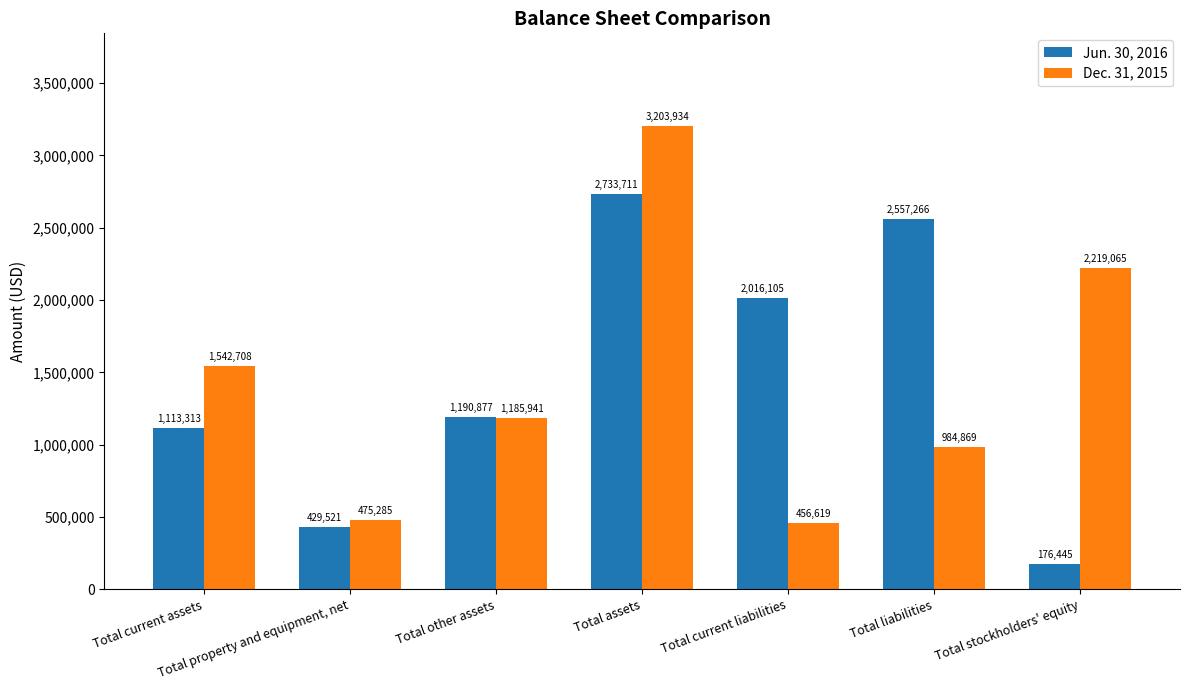

What is the maximum value shown in the chart?

3203934